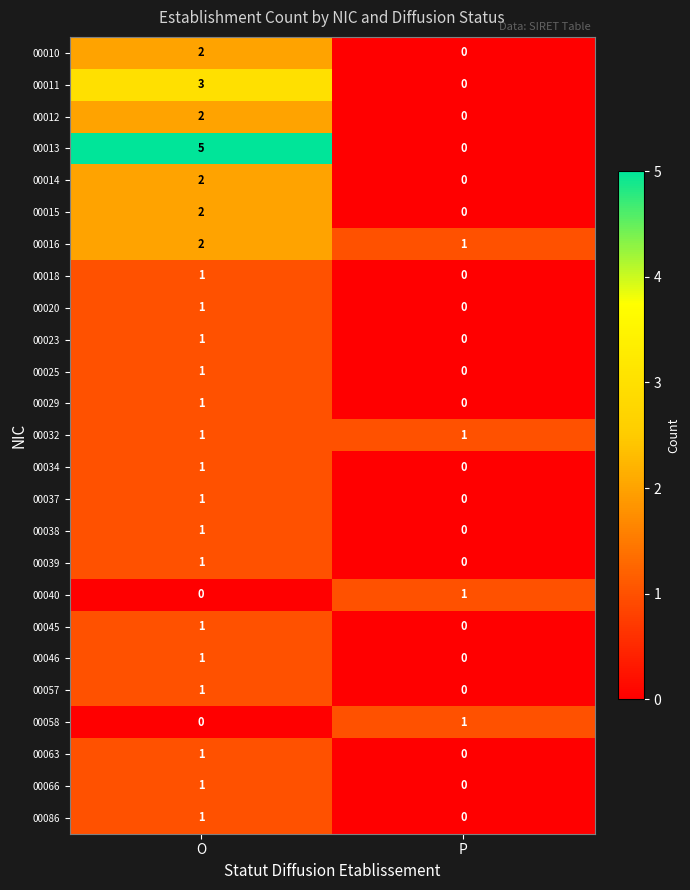

True or false: 00012 has a value of 2 at O.

True